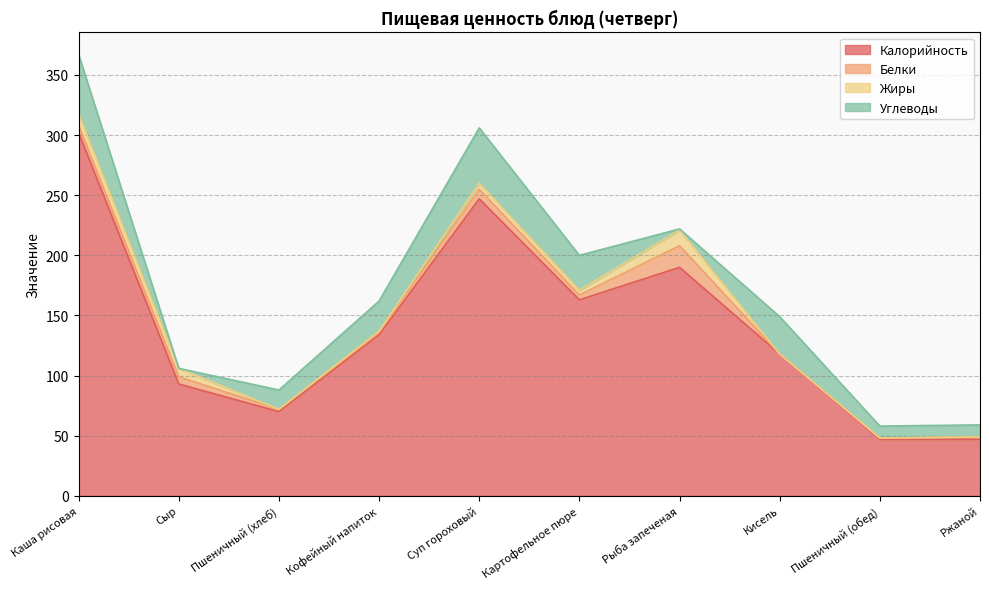

In Жиры, how many points are lower than both neighbors (excluding endpoints)?

2